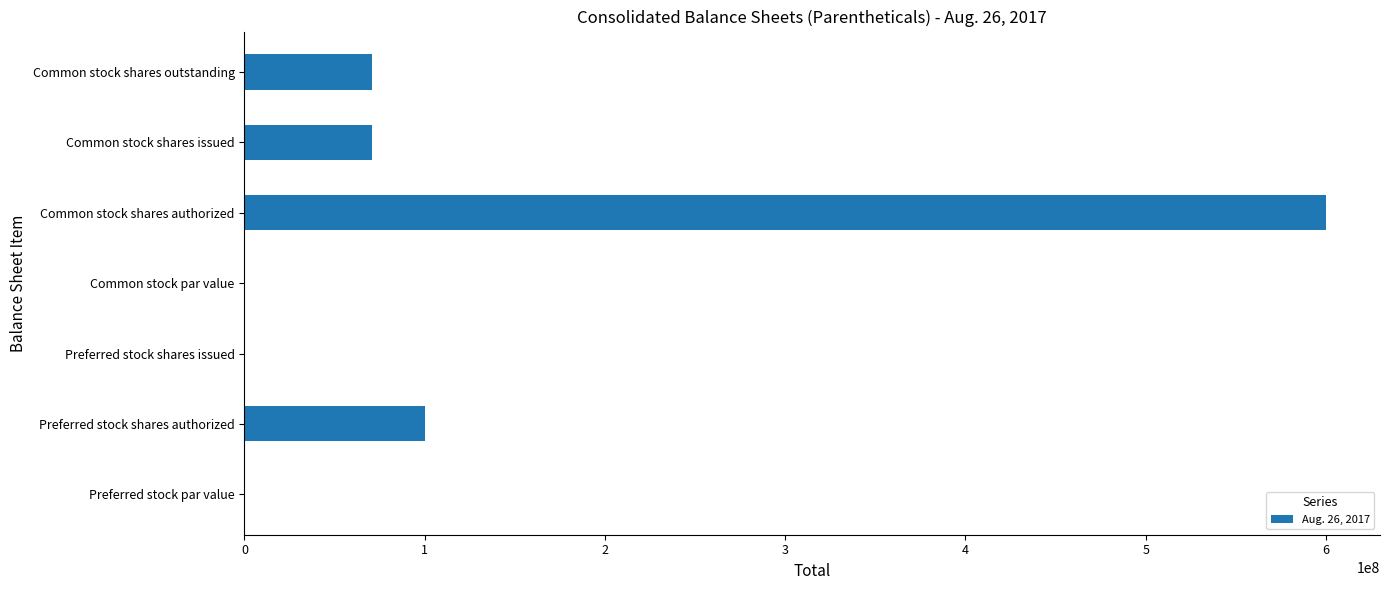

Which has a higher value, Preferred stock shares issued or Common stock shares issued?

Common stock shares issued